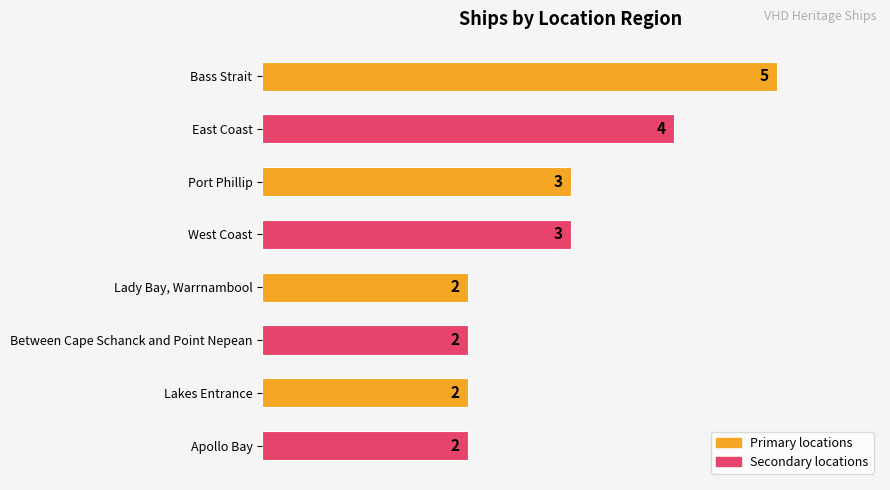

Reading top to bottom, list all the values displayed in this chart.

5	4	3	3	2	2	2	2